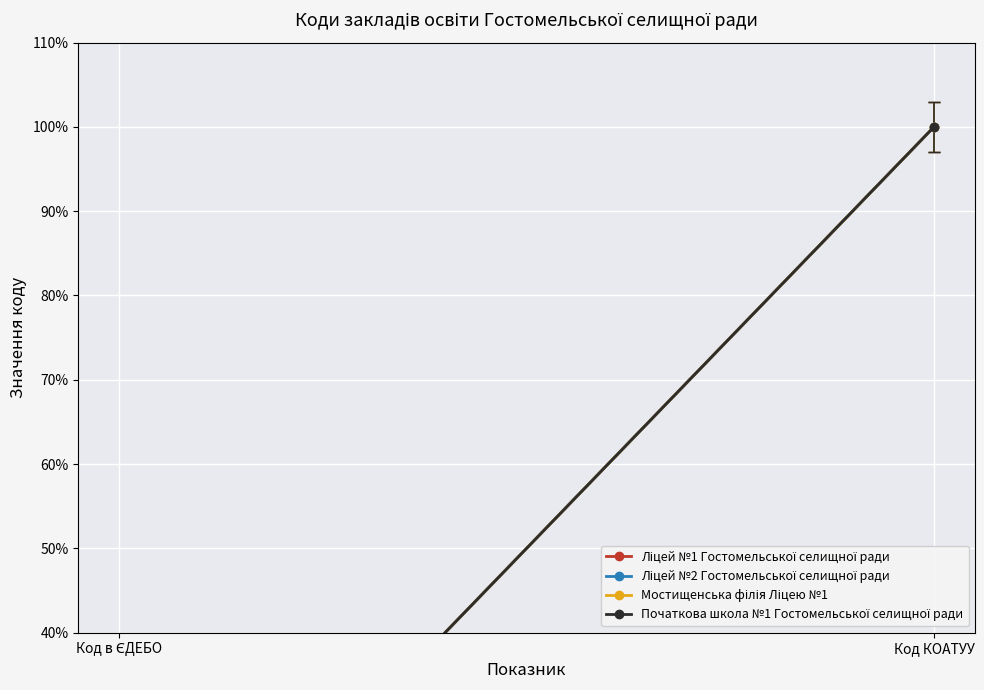

At Код КОАТУУ, list the series in order from smallest to largest.

Ліцей №1 Гостомельської селищної ради, Ліцей №2 Гостомельської селищної ради, Мостищенська філія Ліцею №1, Початкова школа №1 Гостомельської селищної ради